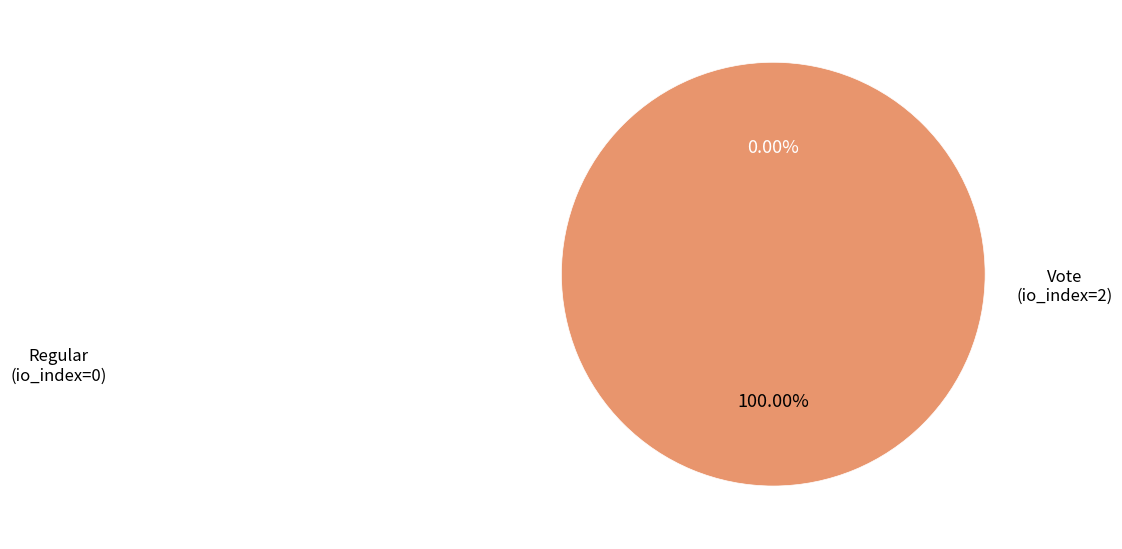

To the nearest percent, what percentage of the pie is Vote (io_index=2)?

100%